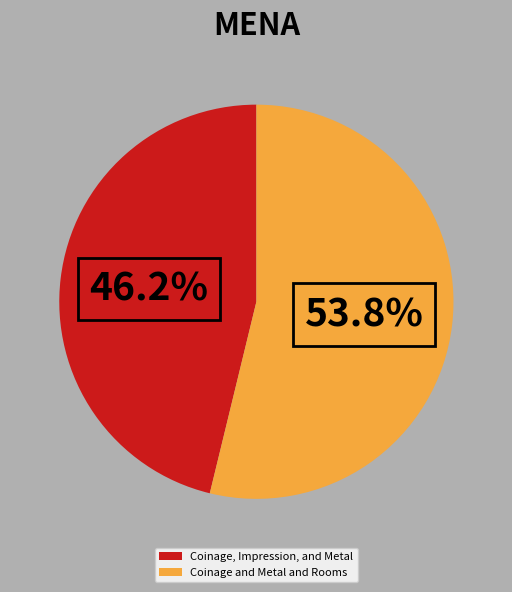

Which category has the biggest portion of the pie?

Coinage and Metal and Rooms